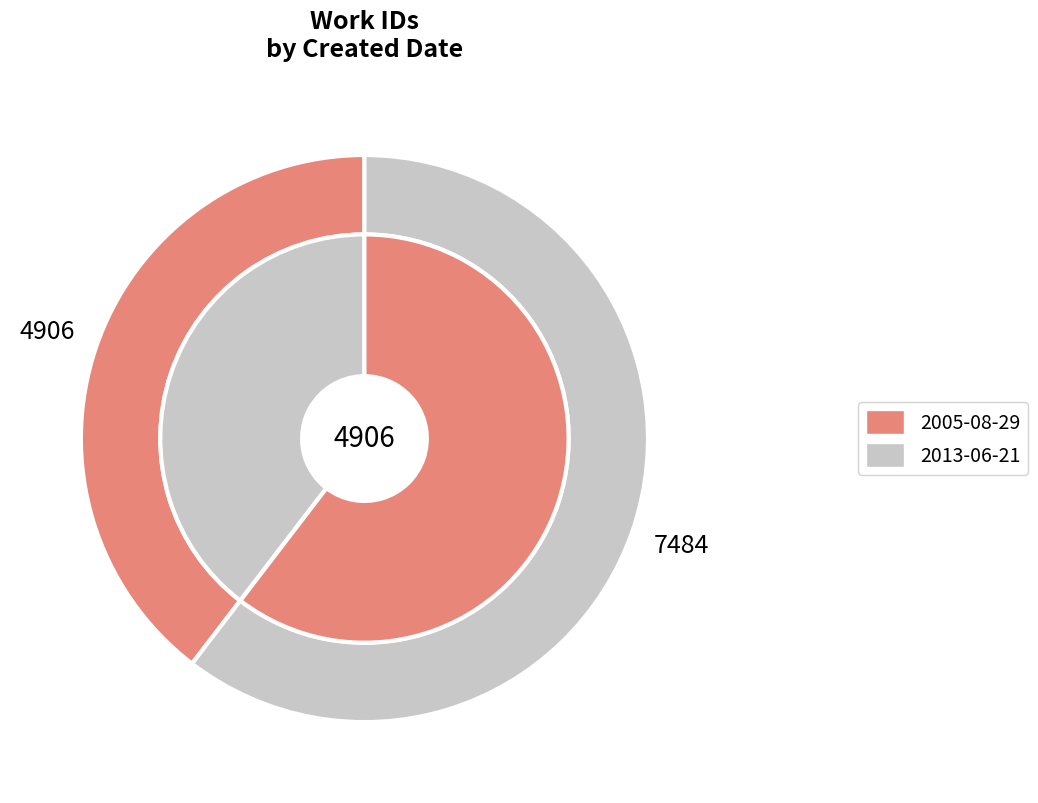

To the nearest percent, what portion does 2013-06-21 represent?

60%